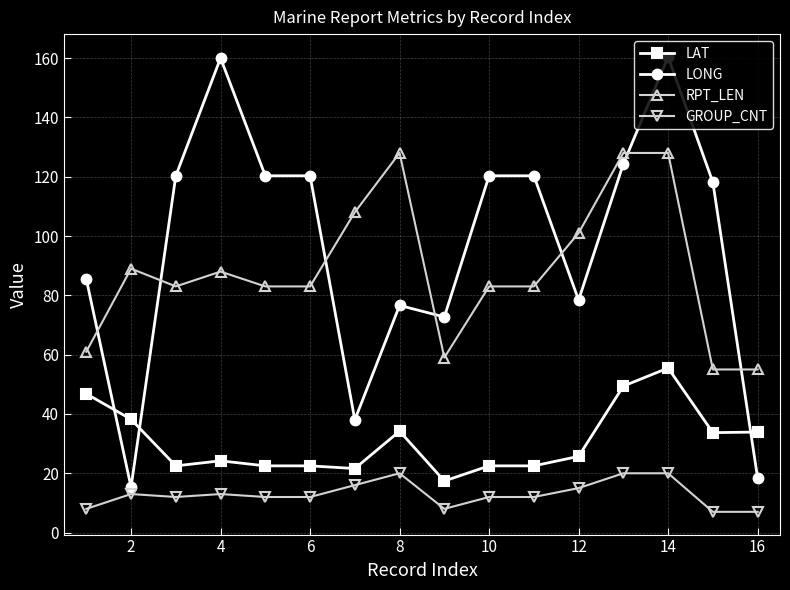

List the series in order of their peak value, highest first.

LONG, RPT_LEN, LAT, GROUP_CNT